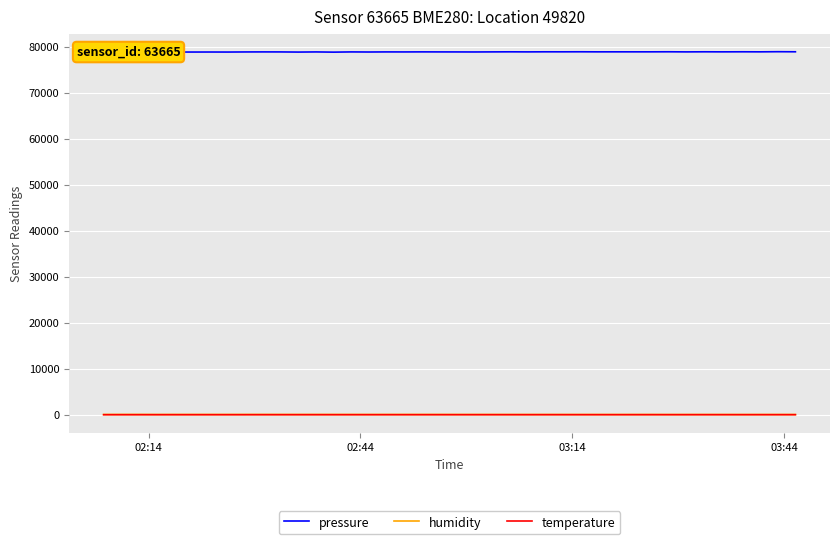

What is the greatest value displayed?

78902.8